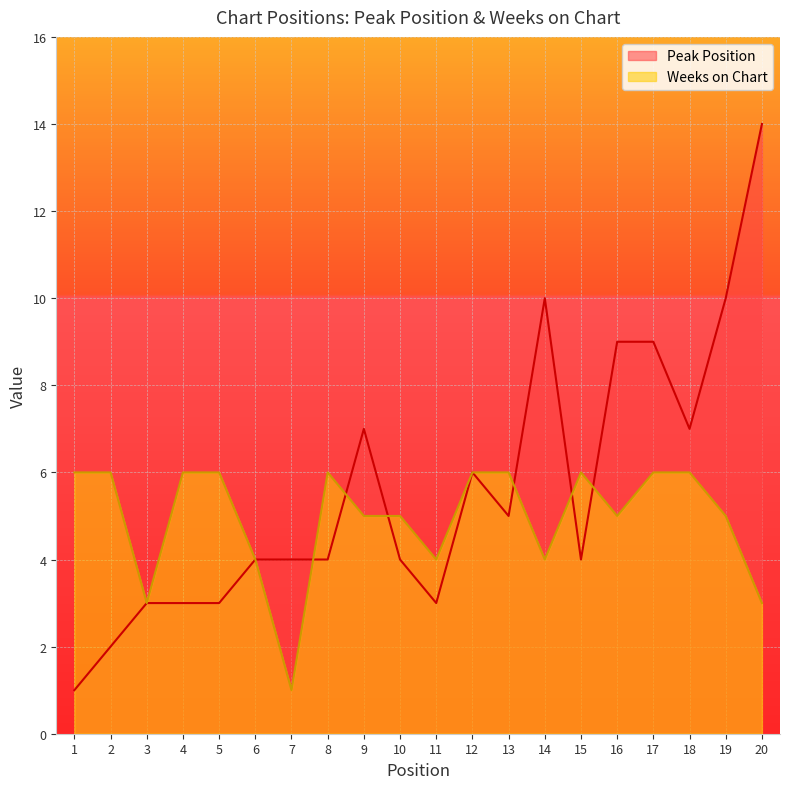

Reading left to right, transcribe all the data shown in this chart.

Peak Position: 1=1	2=2	3=3	4=3	5=3	6=4	7=4	8=4	9=7	10=4	11=3	12=6	13=5	14=10	15=4	16=9	17=9	18=7	19=10	20=14
Weeks on Chart: 1=6	2=6	3=3	4=6	5=6	6=4	7=1	8=6	9=5	10=5	11=4	12=6	13=6	14=4	15=6	16=5	17=6	18=6	19=5	20=3